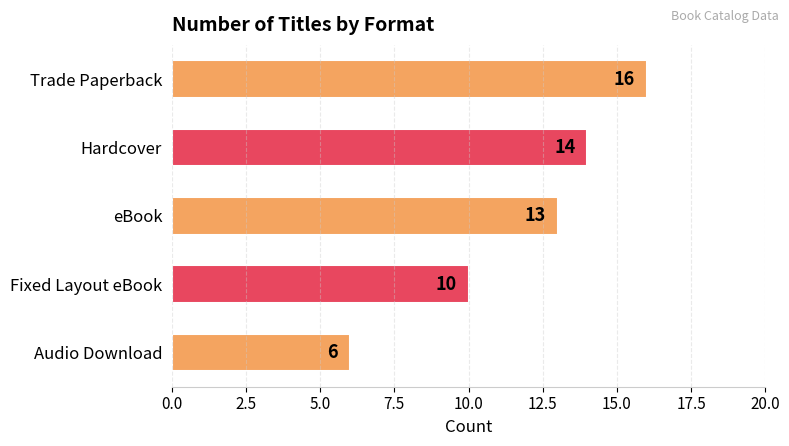

What is the value of the 1st bar from the top?

16